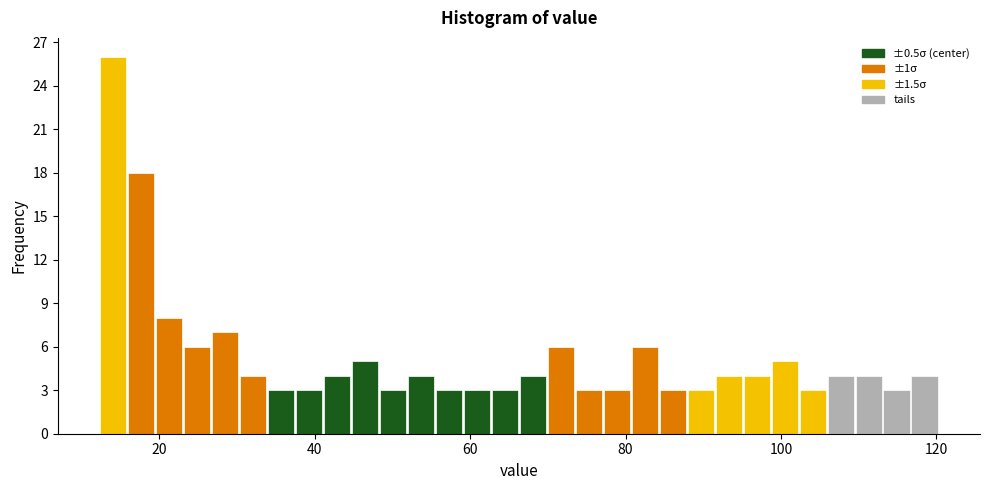

Read against the x-axis, roughly where is the centre of the tallest bar?

14